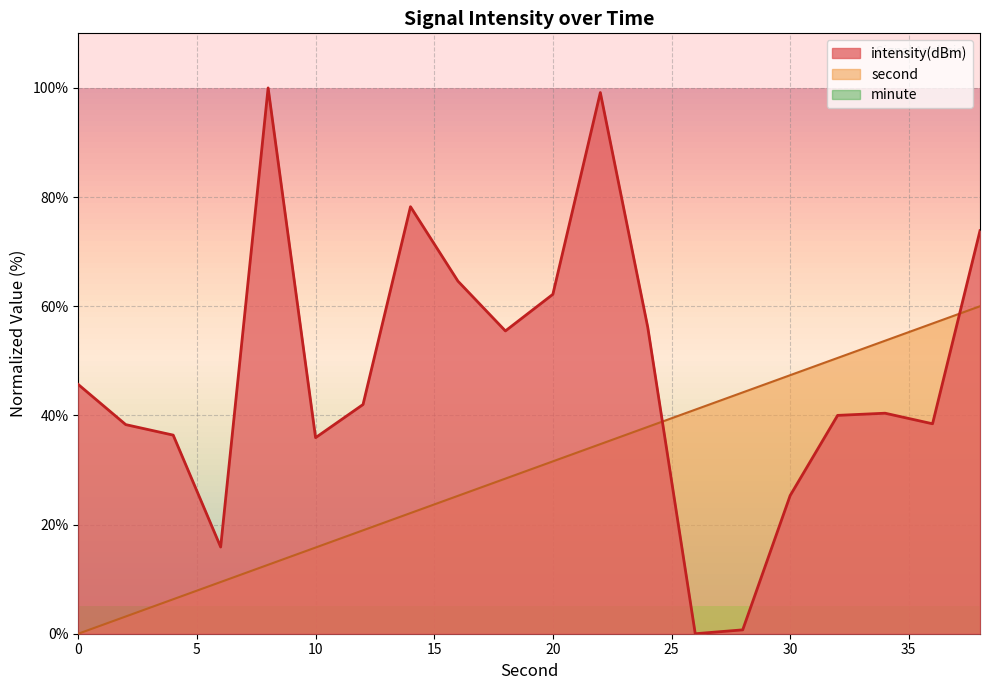

At which label does second first exceed 31?

20